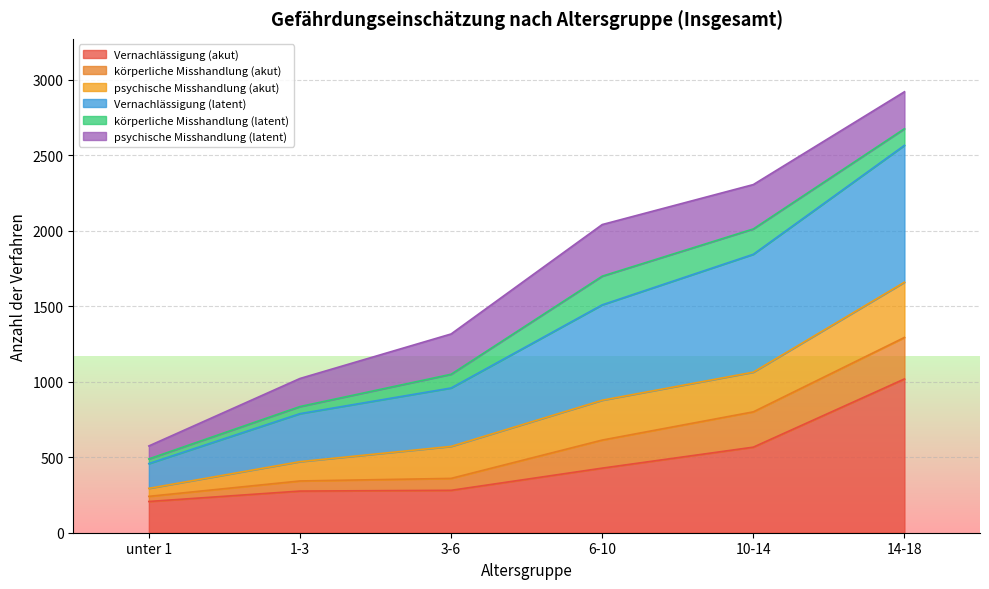

True or false: körperliche Misshandlung (akut) has more than 1 points higher than both neighbors.

False